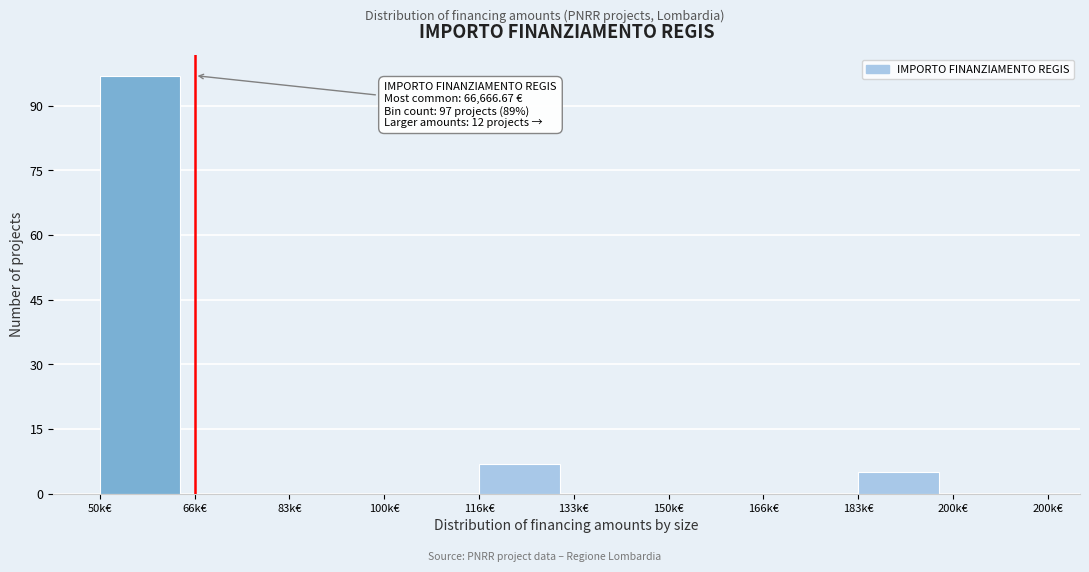

Reading right to left, transcribe all the data shown in this chart.

200k€=0	183k€=5	166k€=0	150k€=0	133k€=0	116k€=7	100k€=0	83k€=0	66k€=0	50k€=97